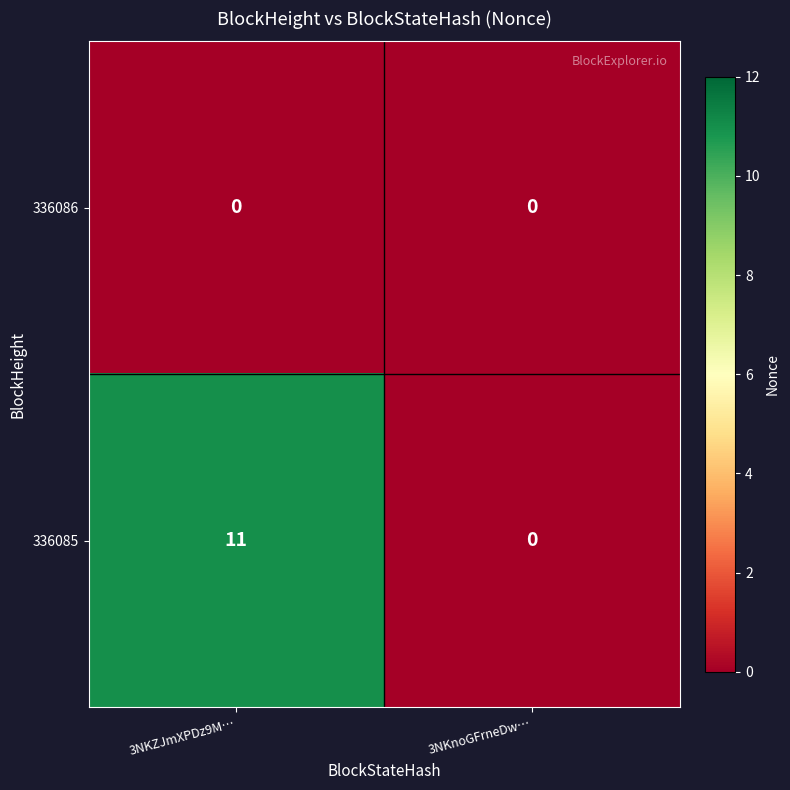

What is the sum of all 336085 values?

11